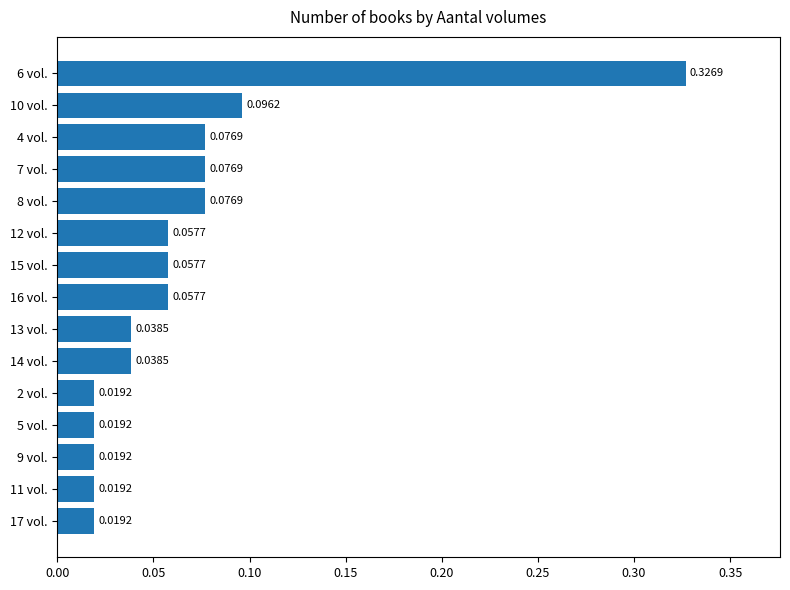

What is the sum of all values?

1.0